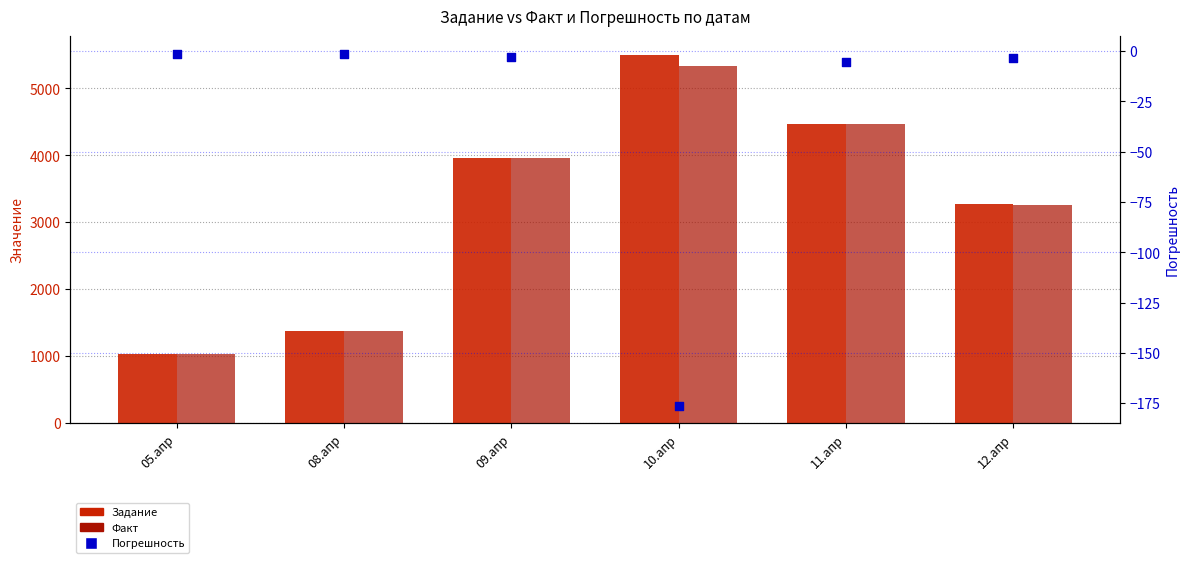

Which series contains the highest Y value?

Задание